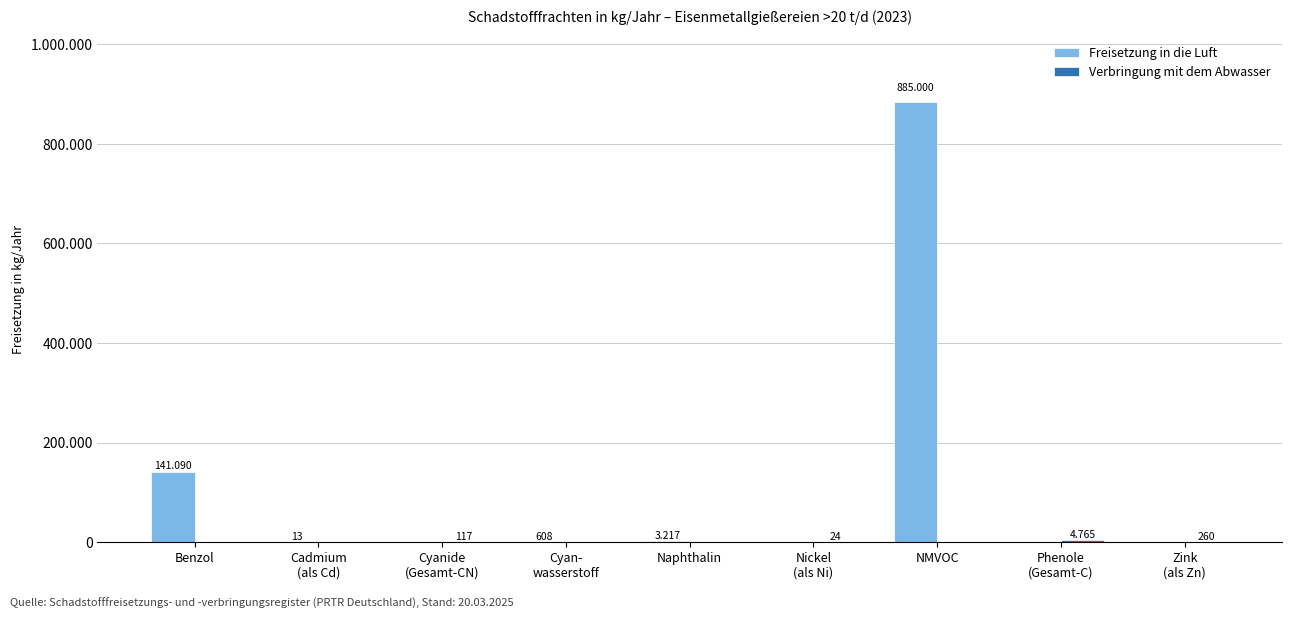

What is the average value of the Freisetzung in die Luft series?

114436